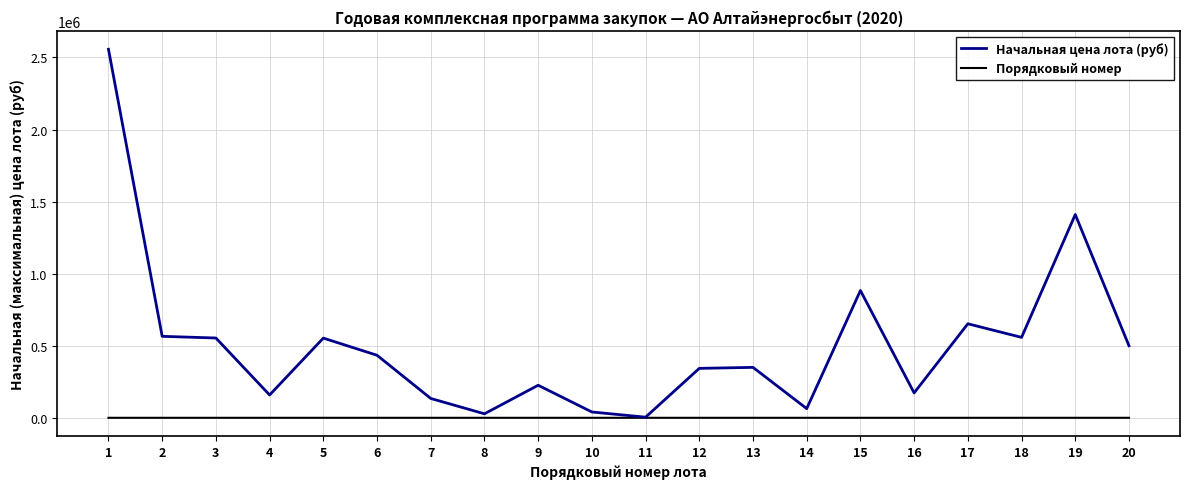

What is the total value across all series at 12?

342958.5